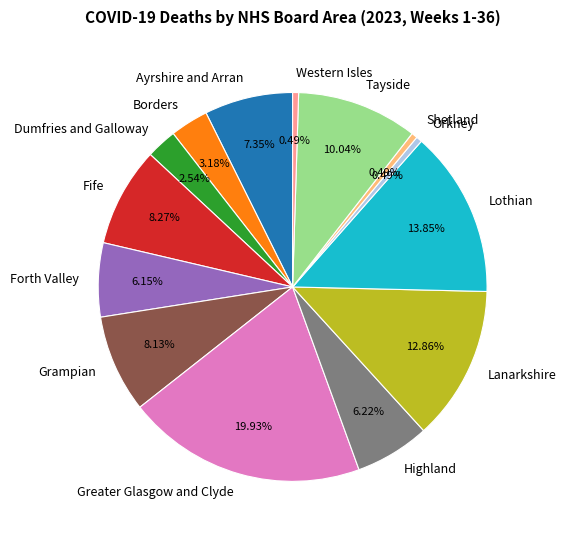

The Shetland slice represents 11% of the pie. True or false?

False